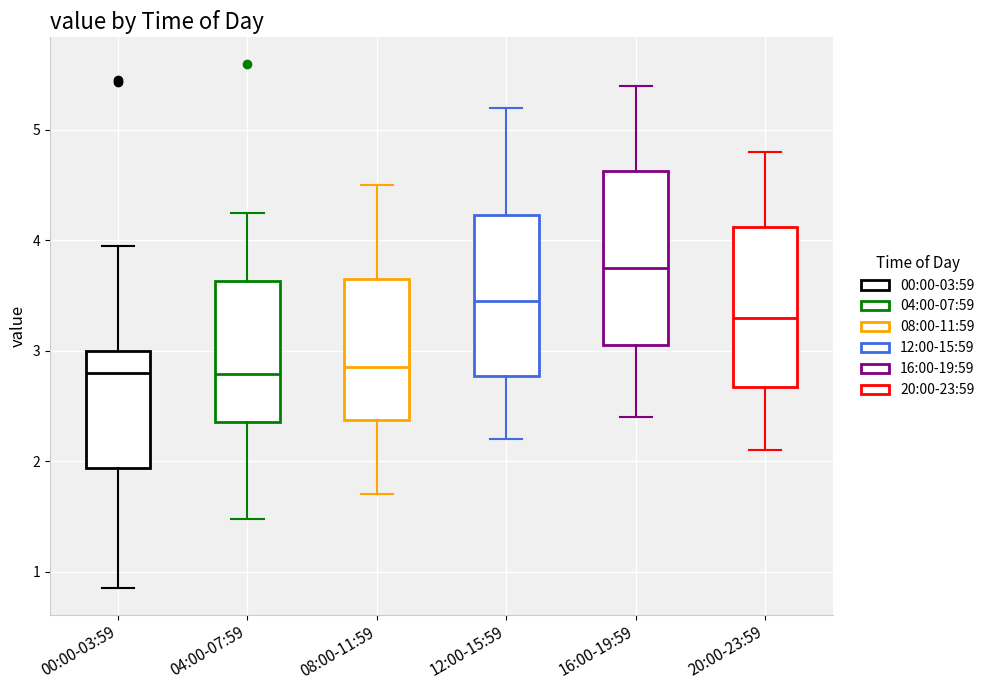

Reading left to right, transcribe this box plot: for each box, give where its median line is, the range the box spans, and where its two whiskers end, as read against the y-axis. The values are not printed on the chart, so give them approximately, as read against the axis.

00:00-03:59: median 2.8, box 1.9 to 3.0, whiskers 0.9 to 4.0
04:00-07:59: median 2.8, box 2.4 to 3.6, whiskers 1.5 to 4.3
08:00-11:59: median 2.9, box 2.4 to 3.7, whiskers 1.7 to 4.5
12:00-15:59: median 3.5, box 2.8 to 4.2, whiskers 2.2 to 5.2
16:00-19:59: median 3.8, box 3.1 to 4.6, whiskers 2.4 to 5.4
20:00-23:59: median 3.3, box 2.7 to 4.1, whiskers 2.1 to 4.8